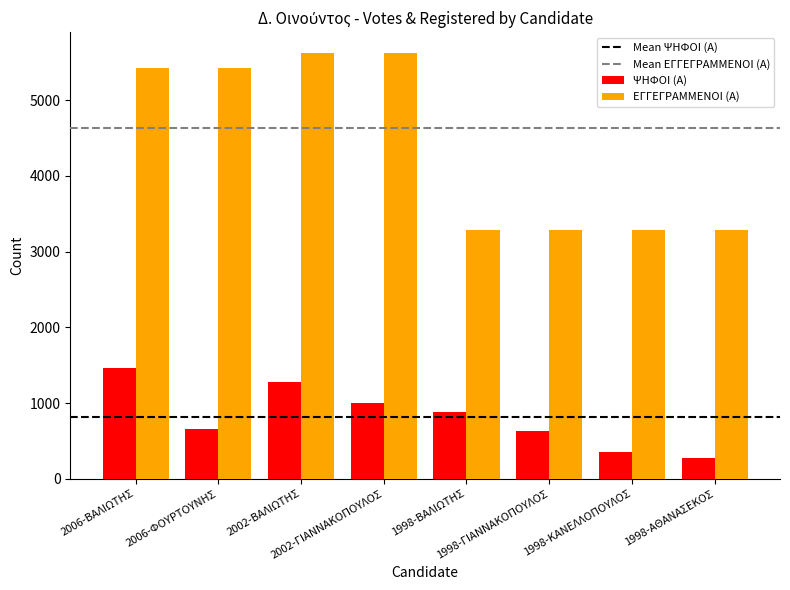

Rank the series by their maximum value, from lowest to highest.

ΨΗΦΟΙ (Α), ΕΓΓΕΓΡΑΜΜΕΝΟΙ (Α)